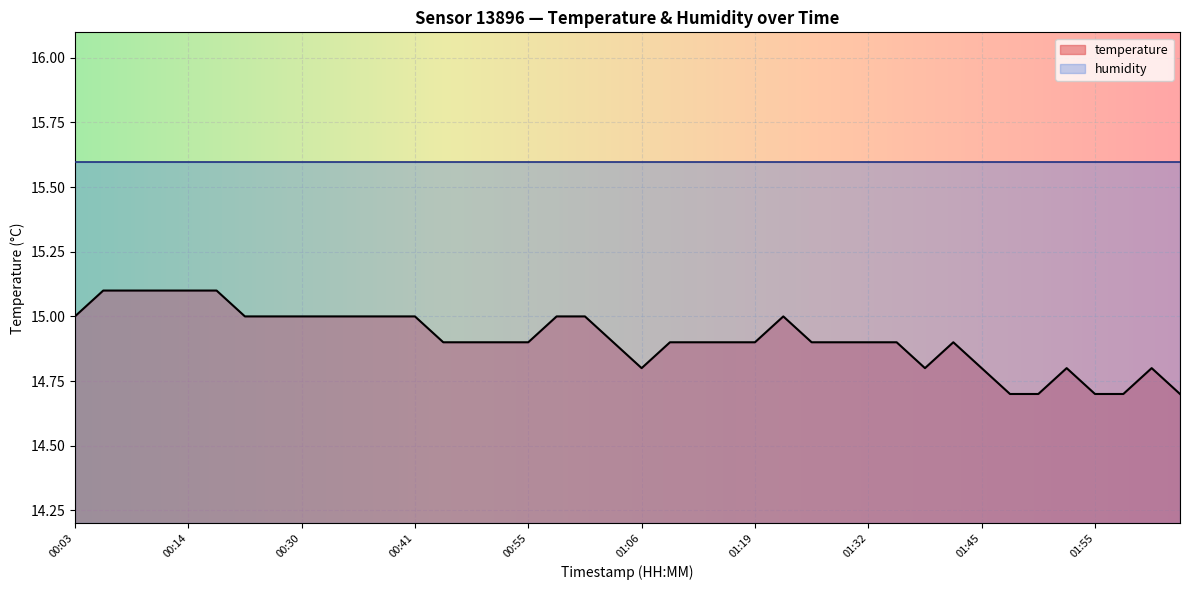

What is the greatest value displayed?

15.6